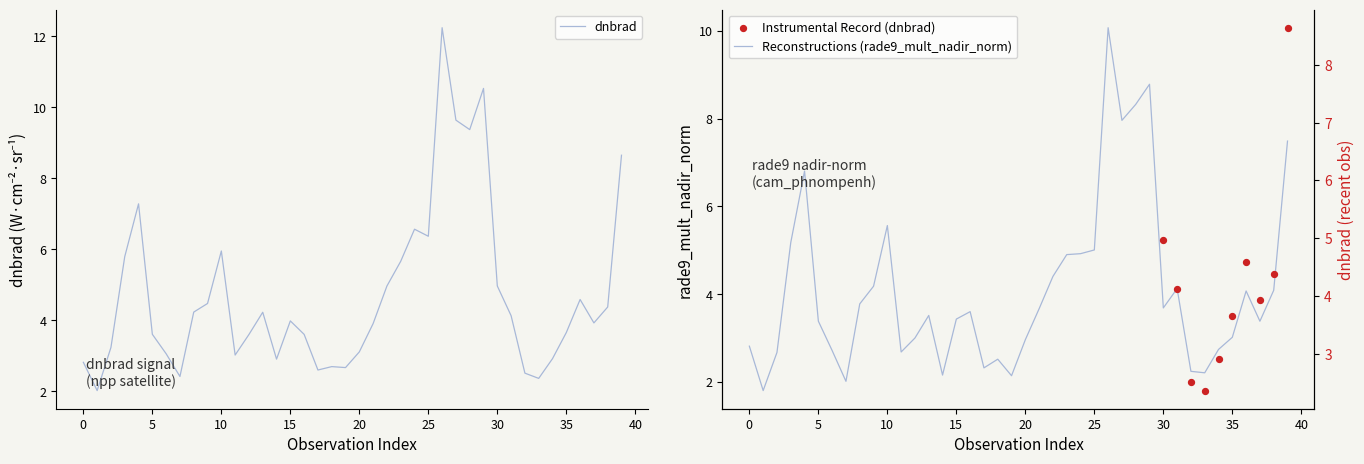

What are all the series names shown in the legend?

rade9_mult_nadir_norm, dnbrad